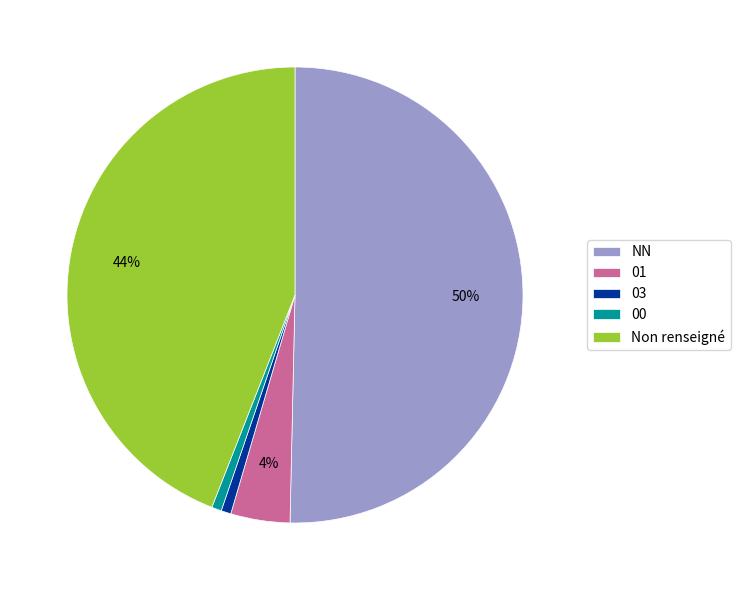

Count the number of slices in the pie.

5